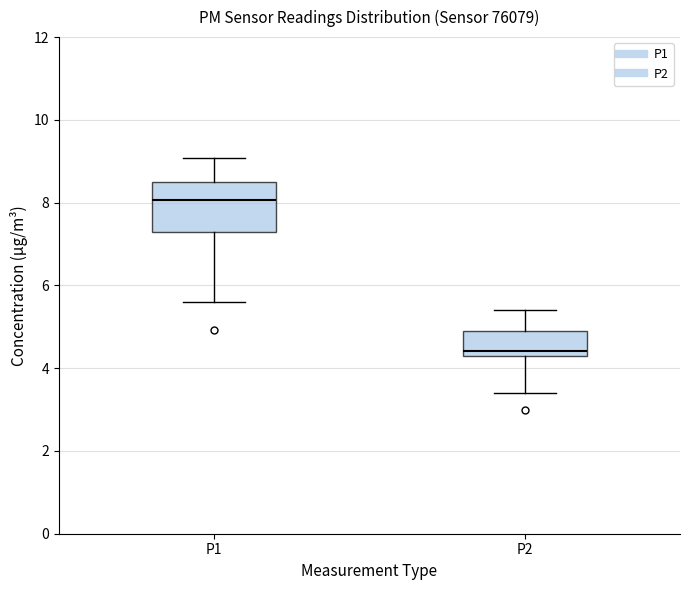

Reading left to right, read every box against the y-axis: the position of its median line, the range the box covers, and the ends of its whiskers. The values are not printed on the chart, so give them approximately, as read against the axis.

P1: median 8.0, box 7.2 to 8.4, whiskers 5.6 to 9.0
P2: median 4.4, box 4.2 to 5.0, whiskers 3.4 to 5.4